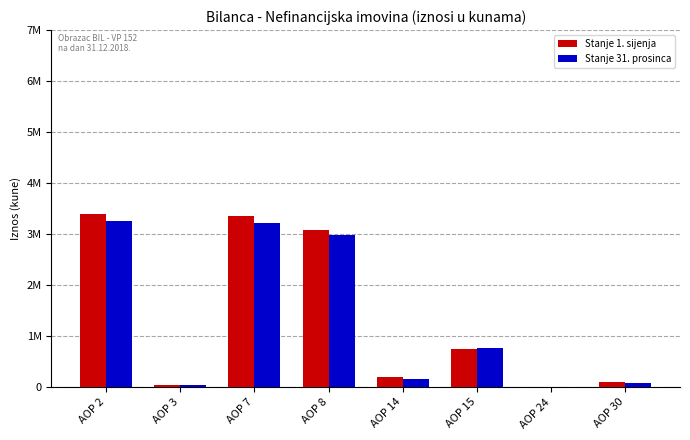

Is it true that Stanje 1. sijenja equals 3071197 at AOP 8?

True